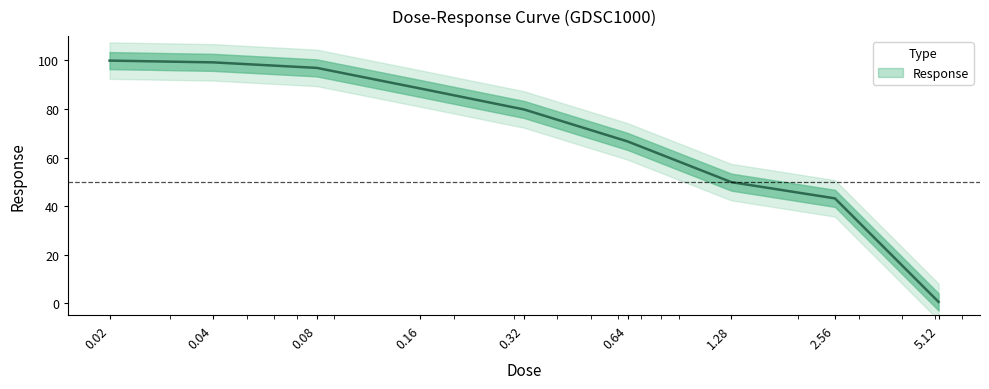

How many categories are shown in the chart?

9